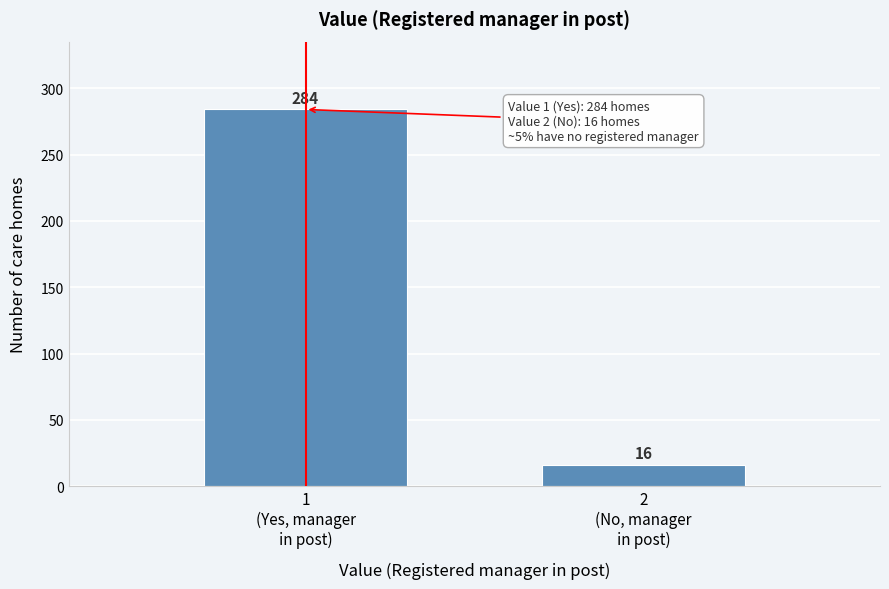

Reading left to right, transcribe all the data shown in this chart.

284	16